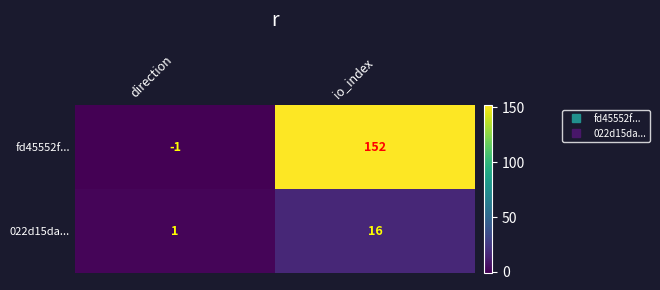

List the series in order of their peak value, lowest first.

022d15da..., fd45552f...